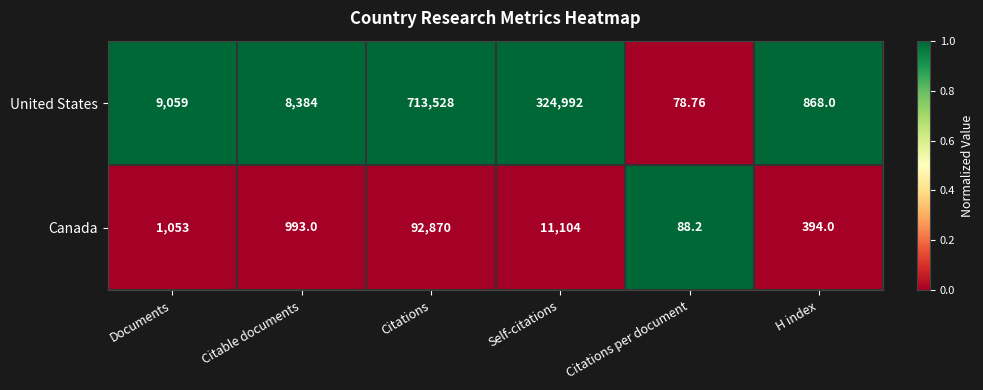

Which series has the widest spread of values?

United States